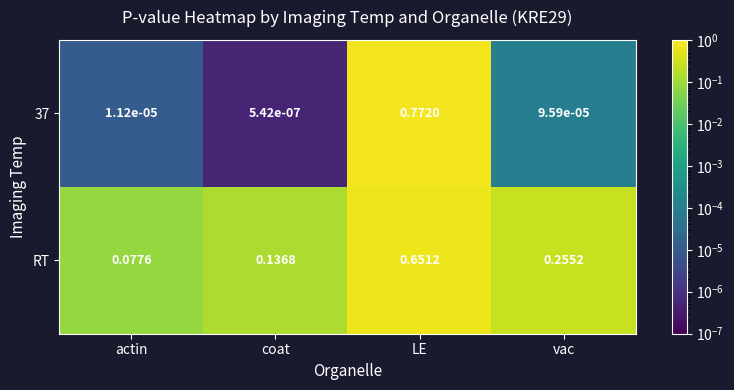

At which label is RT closest to 0?

actin